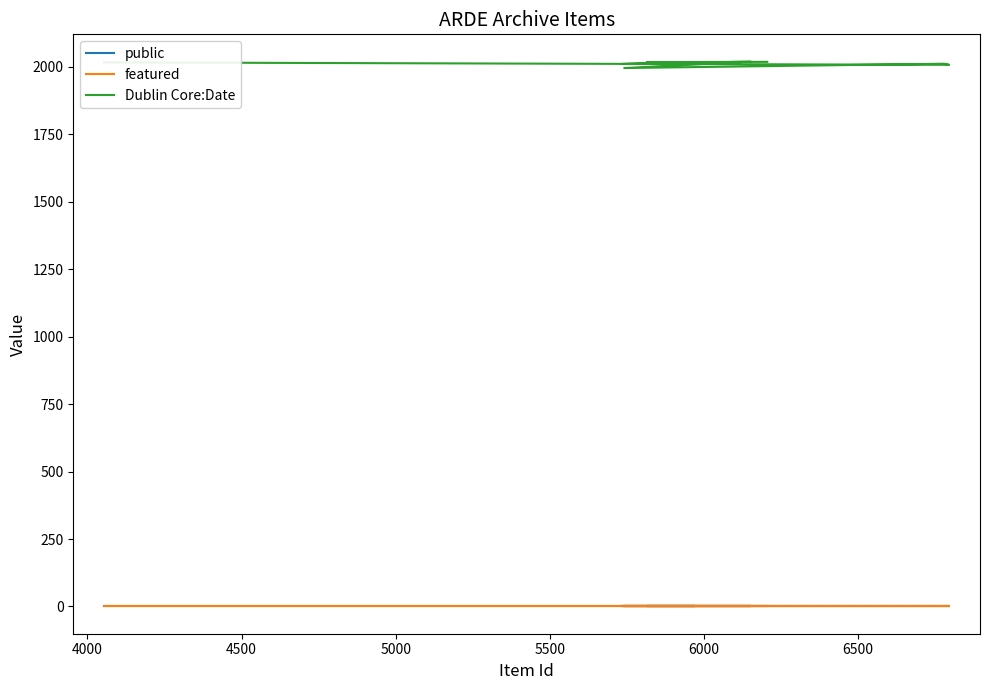

What is the spread (max minus min) of values at 4000?

2008